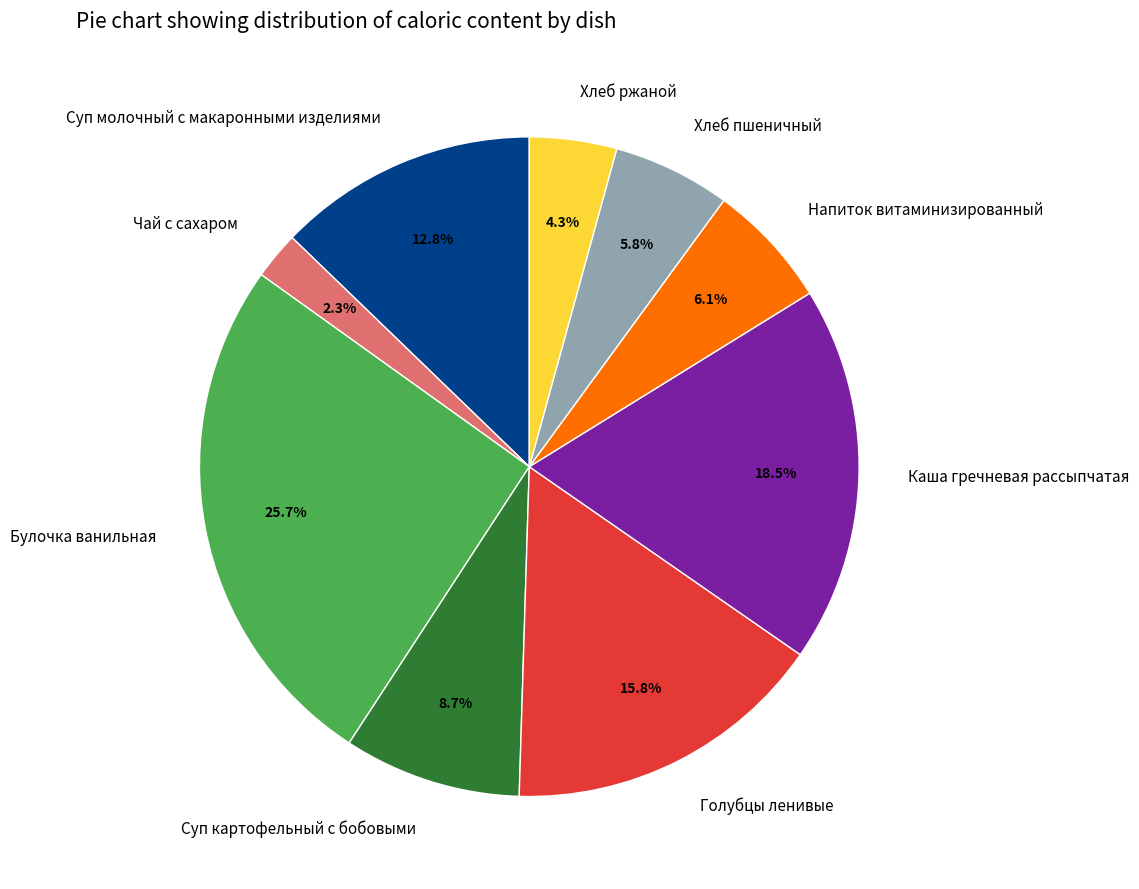

How many segments does this pie chart have?

9